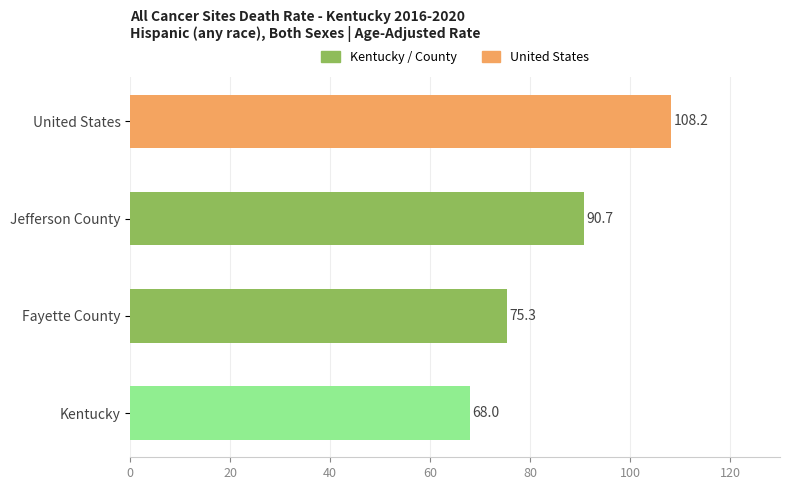

List the labels in order of value, smallest first.

Kentucky, Fayette County, Jefferson County, United States